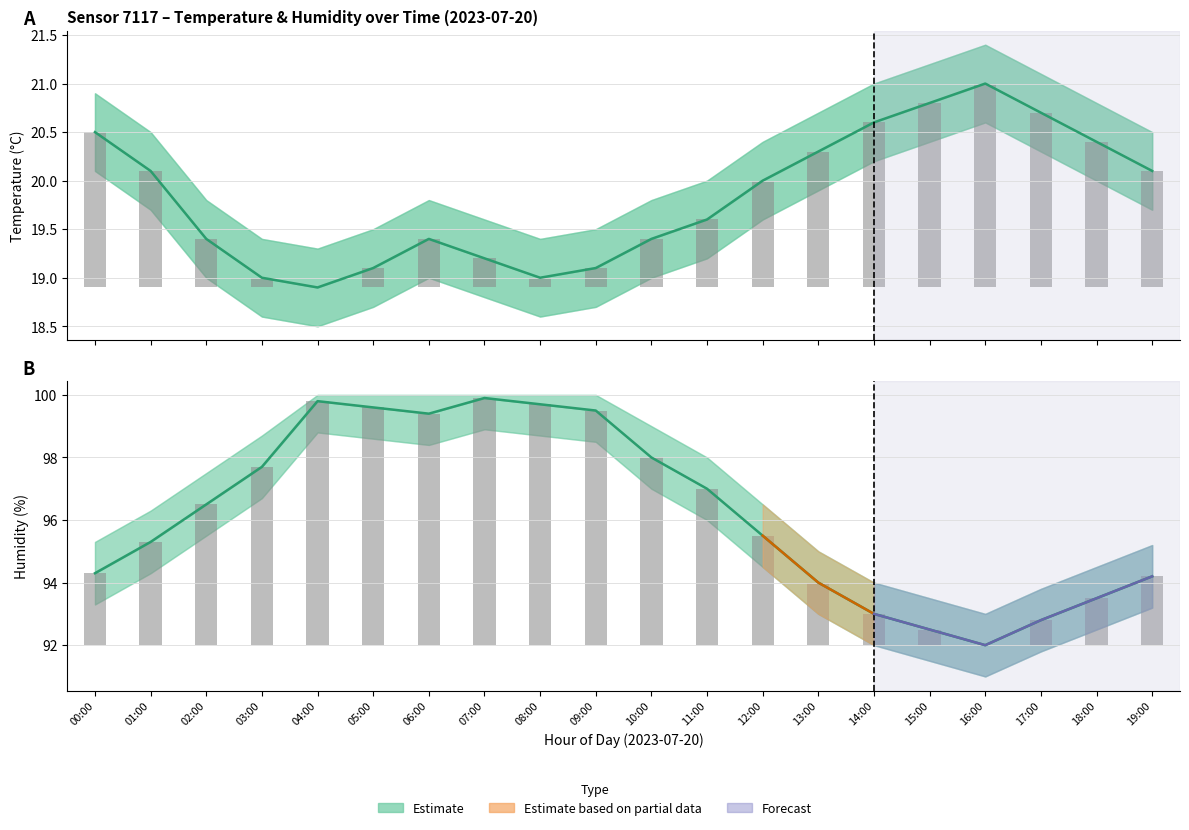

What is the label of the 15th bar from the right?

05:00